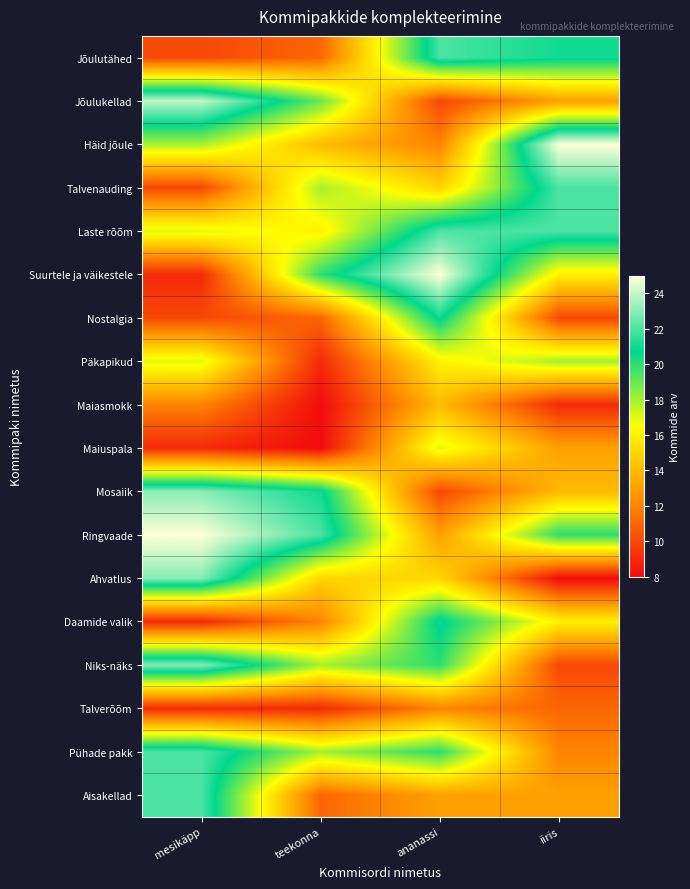

Reading left to right, list all the values displayed in this chart.

Jõulutähed: mesikäpp=10	teekonna=11	ananassi=22	iiris=21
Jõulukellad: mesikäpp=24	teekonna=19	ananassi=10	iiris=13
Häid jõule: mesikäpp=18	teekonna=14	ananassi=12	iiris=25
Talvenauding: mesikäpp=10	teekonna=18	ananassi=15	iiris=22
Laste rõõm: mesikäpp=17	teekonna=16	ananassi=22	iiris=22
Suurtele ja väikestele: mesikäpp=9	teekonna=20	ananassi=25	iiris=16
Nostalgia: mesikäpp=10	teekonna=11	ananassi=21	iiris=10
Päkapikud: mesikäpp=17	teekonna=9	ananassi=16	iiris=18
Maiasmokk: mesikäpp=12	teekonna=8	ananassi=14	iiris=9
Maiuspala: mesikäpp=9	teekonna=8	ananassi=17	iiris=13
Mosaiik: mesikäpp=23	teekonna=21	ananassi=10	iiris=14
Ringvaade: mesikäpp=25	teekonna=22	ananassi=13	iiris=20
Ahvatlus: mesikäpp=23	teekonna=15	ananassi=15	iiris=8
Daamide valik: mesikäpp=9	teekonna=12	ananassi=21	iiris=16
Niks-näks: mesikäpp=23	teekonna=18	ananassi=20	iiris=10
Talverõõm: mesikäpp=9	teekonna=9	ananassi=12	iiris=11
Pühade pakk: mesikäpp=22	teekonna=18	ananassi=20	iiris=12
Aisakellad: mesikäpp=22	teekonna=11	ananassi=13	iiris=13